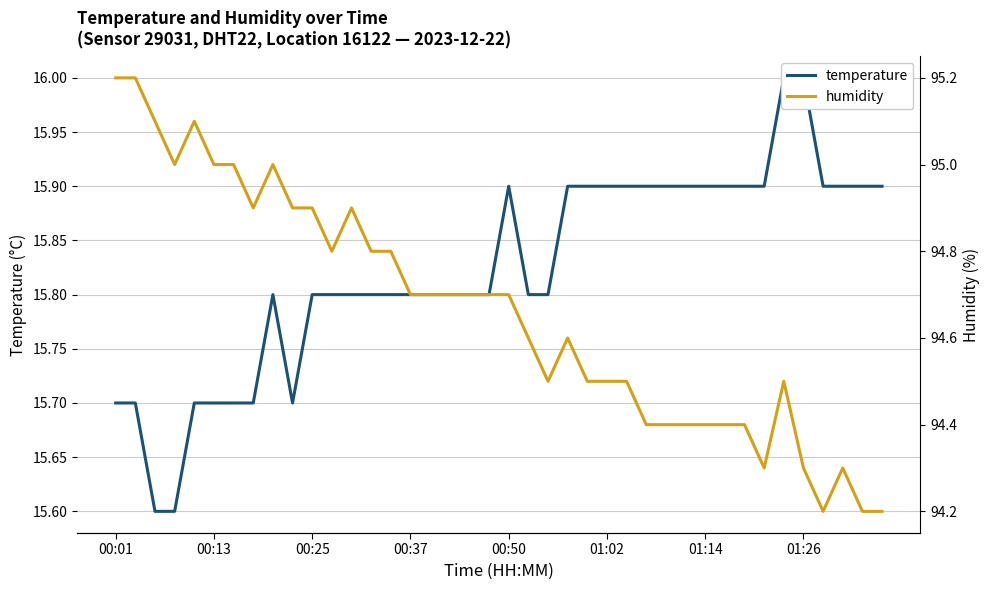

Count the number of data series in this chart.

2